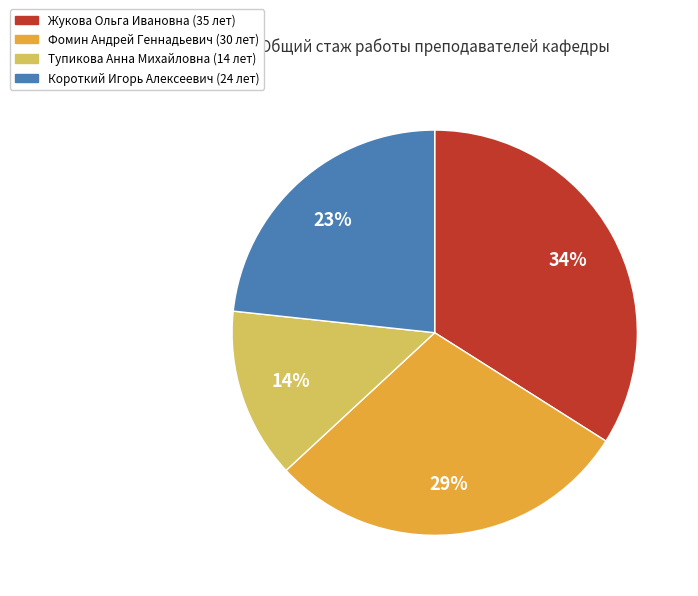

Does any single category account for the majority?

No